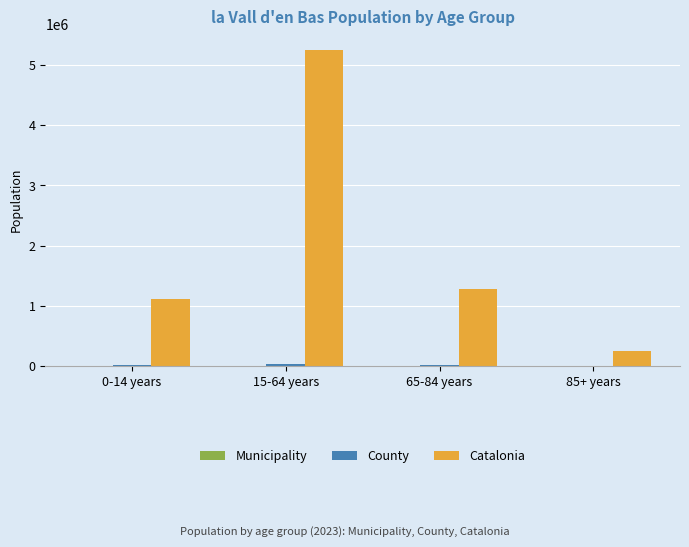

Which series has the largest total across all categories?

Catalonia